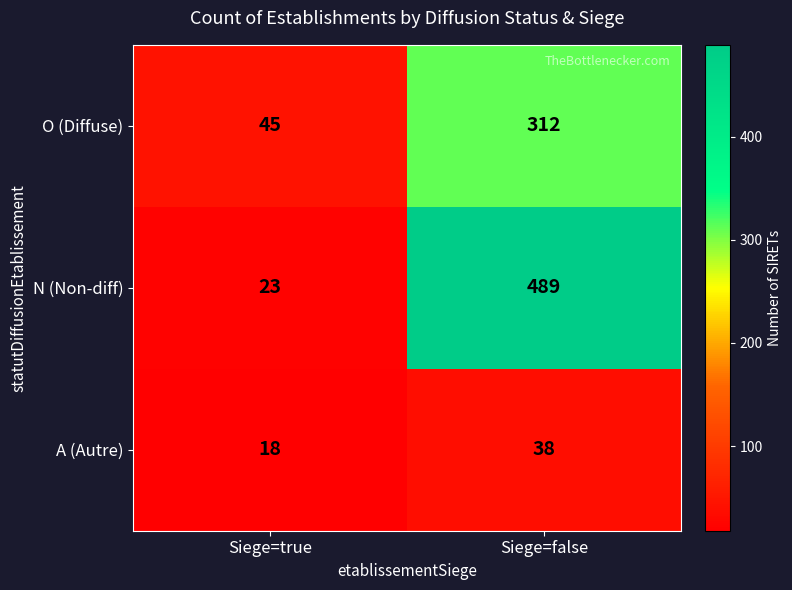

Which series has the largest total across all categories?

N (Non-diff)